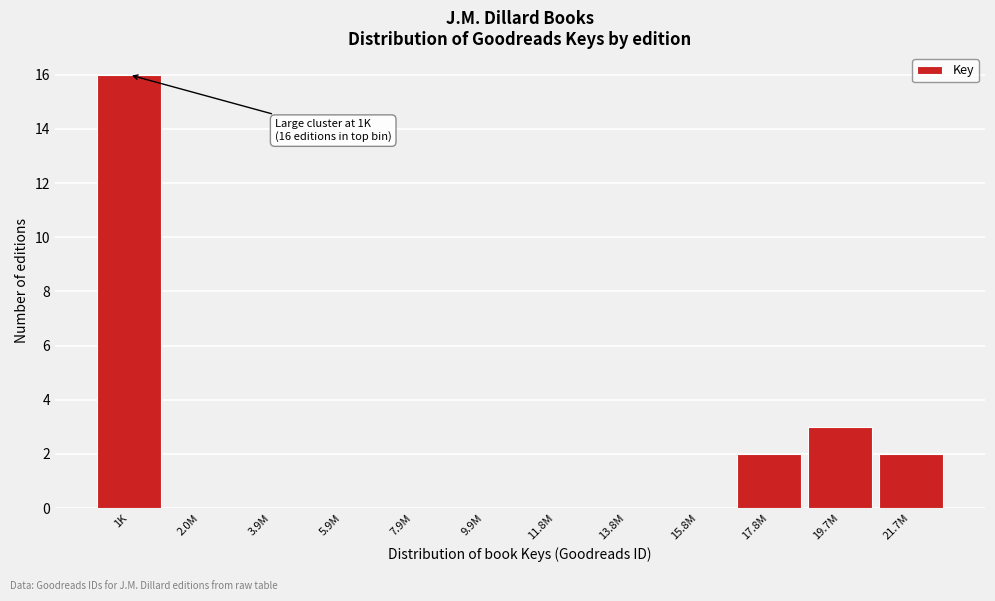

Reading left to right, list all the values displayed in this chart.

1K=16	2.0M=0	3.9M=0	5.9M=0	7.9M=0	9.9M=0	11.8M=0	13.8M=0	15.8M=0	17.8M=2	19.7M=3	21.7M=2